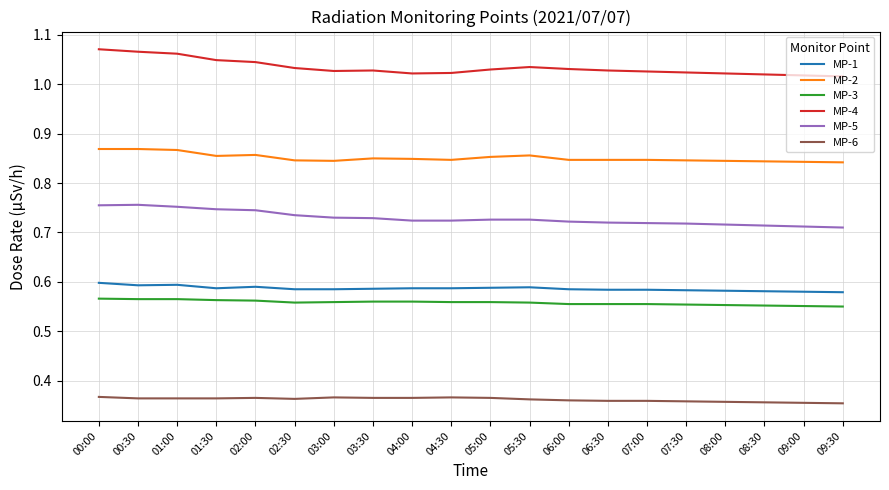

True or false: MP-5 and MP-1 cross at least once.

False